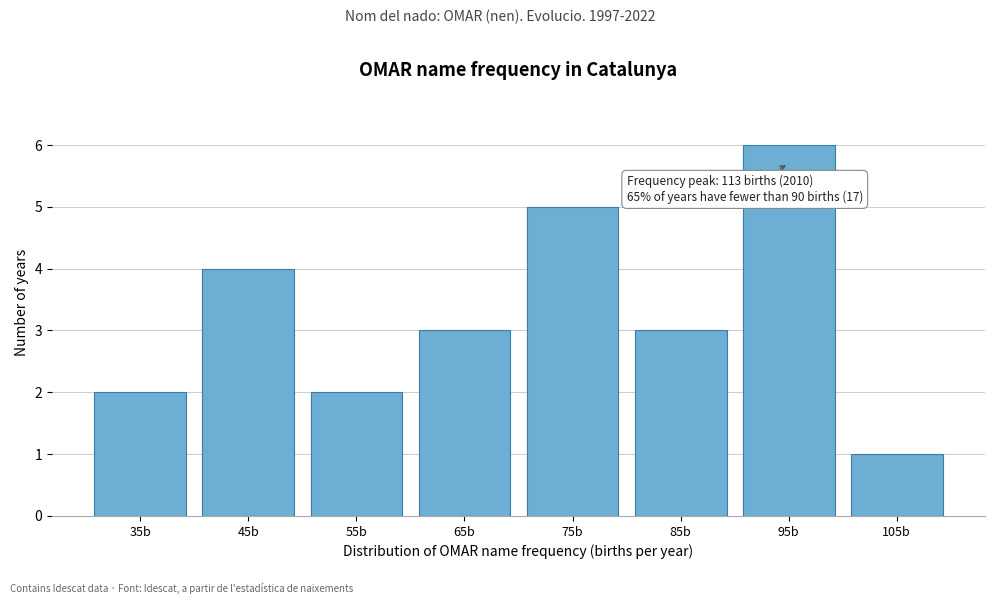

Reading left to right, transcribe all the data shown in this chart.

35b=2	45b=4	55b=2	65b=3	75b=5	85b=3	95b=6	105b=1